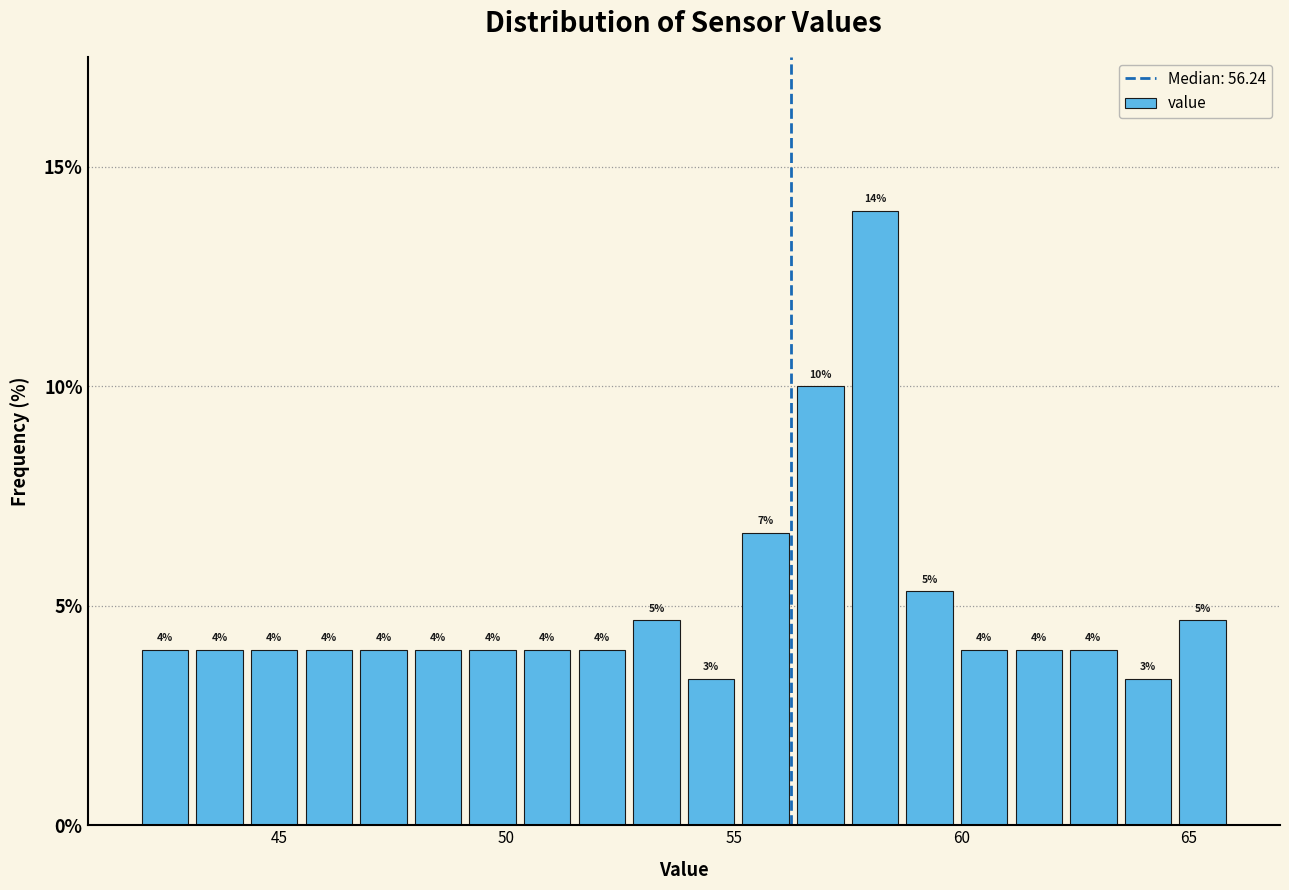

Read against the x-axis, roughly where is the centre of the tallest bar?

58.0